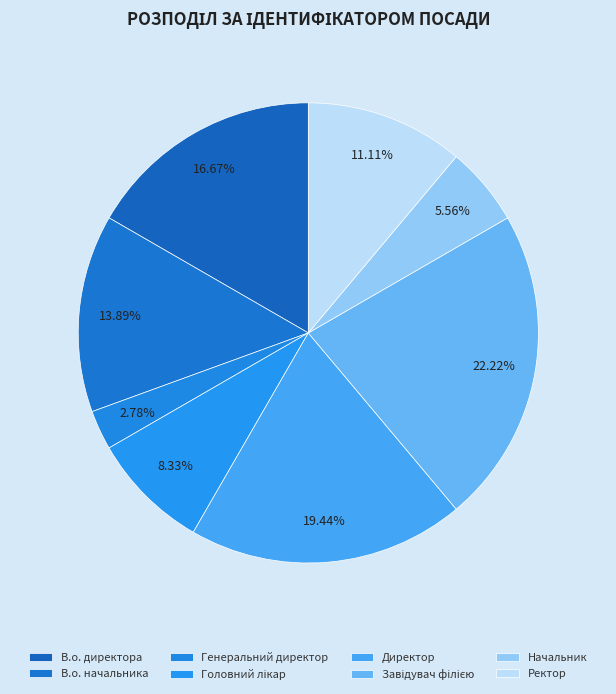

Does Директор account for over 50% of the chart?

No